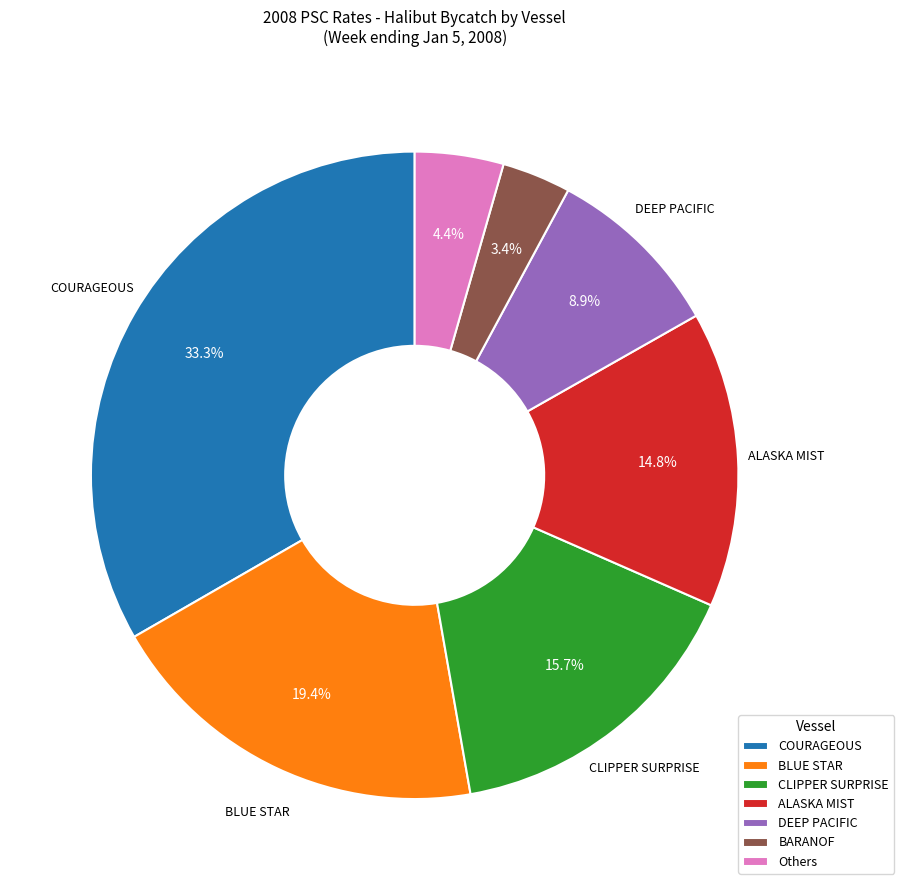

What percentage do CLIPPER SURPRISE and COURAGEOUS together represent?

49.0%